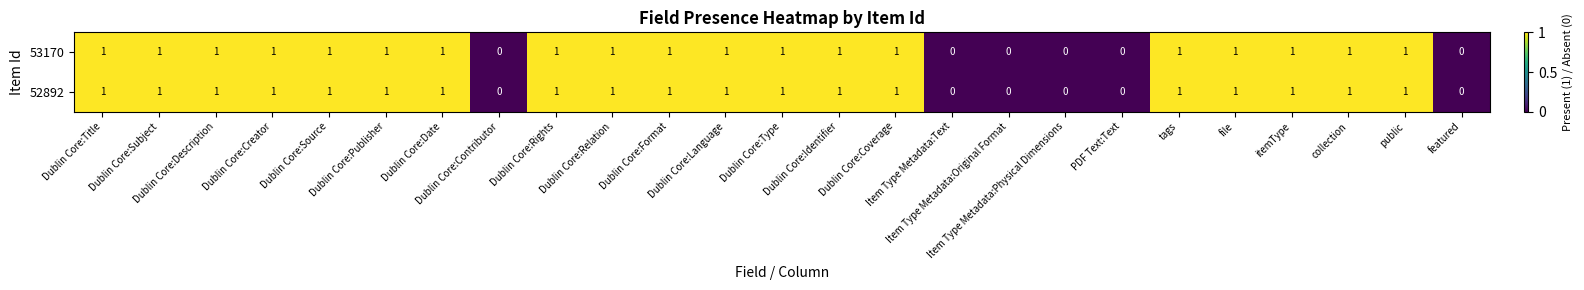

How many 52892 values are between 1 and 2?

19